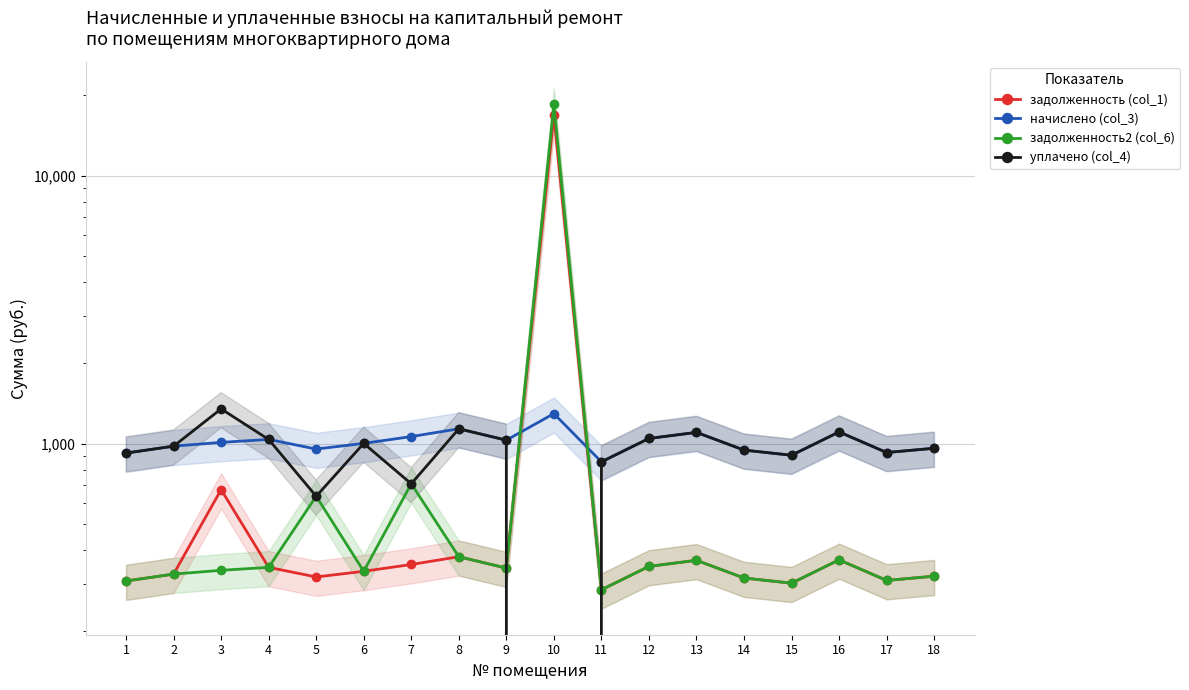

True or false: задолженность (col_1) has more than 0 points higher than both neighbors.

True